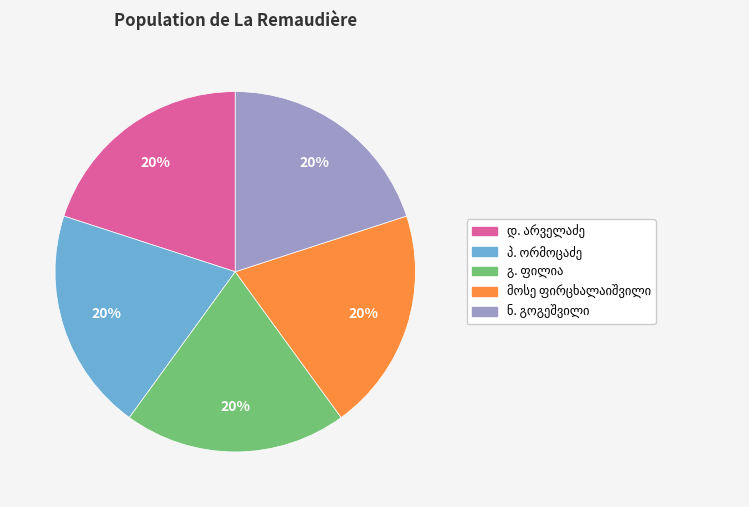

Is there a majority slice in this chart?

No